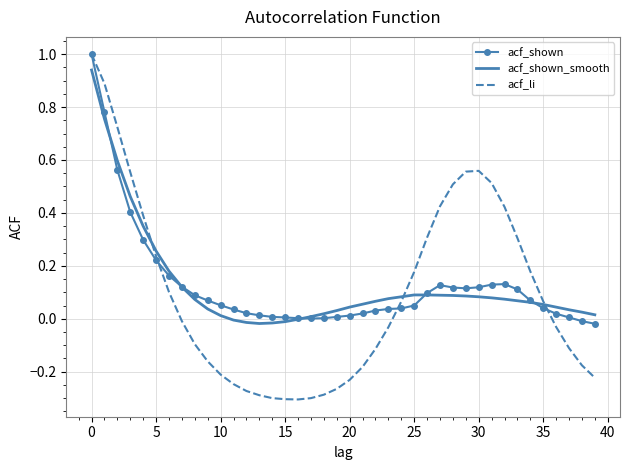

Which series has the largest range (max minus min)?

acf_li